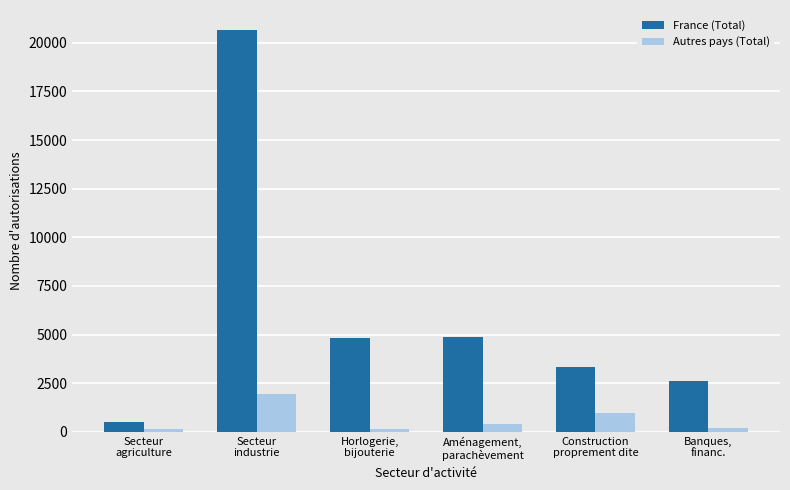

What position from the right is Construction
proprement dite?

2